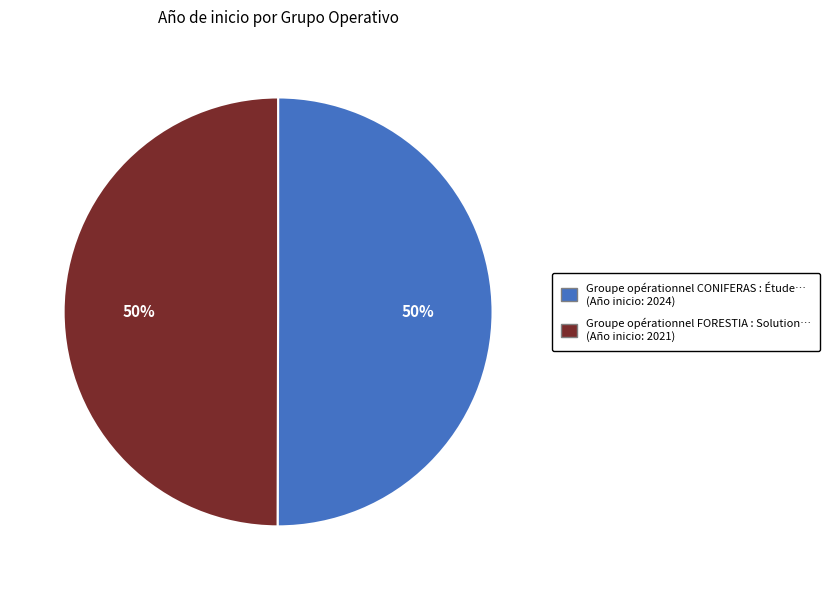

To the nearest percent, what portion does Groupe opérationnel FORESTIA represent?

50%